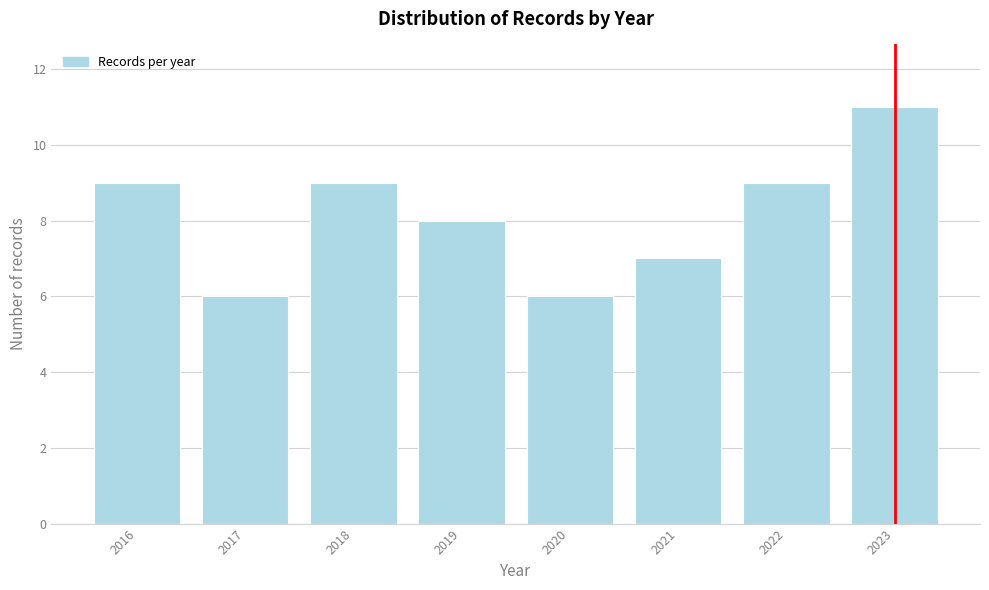

Reading right to left, list all the values displayed in this chart.

2023=11	2022=9	2021=7	2020=6	2019=8	2018=9	2017=6	2016=9